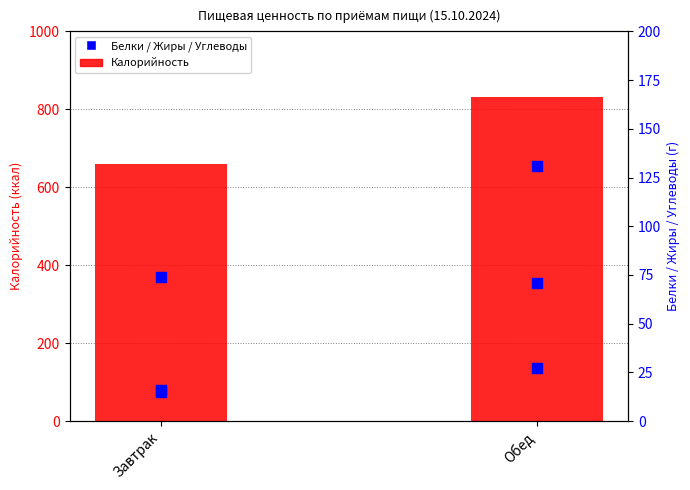

What is the total value across all series at Обед?

1061